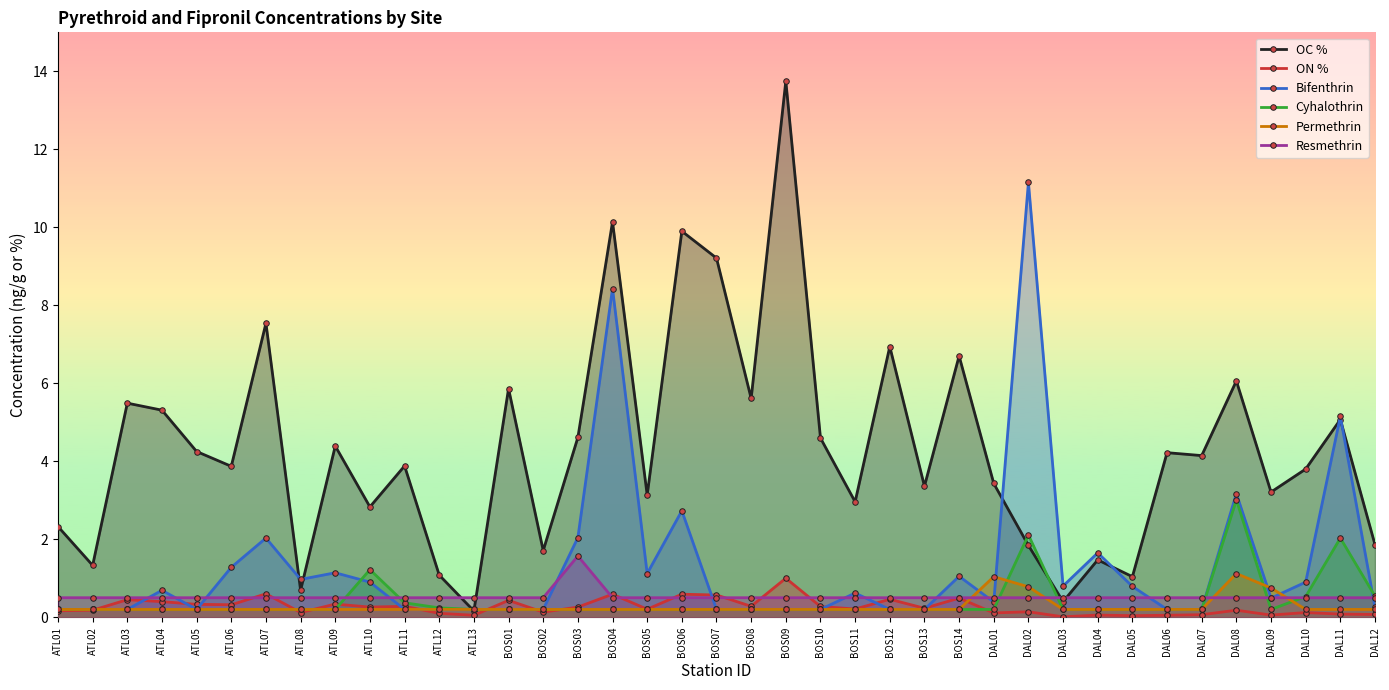

True or false: Resmethrin and Bifenthrin intersect in this chart.

True